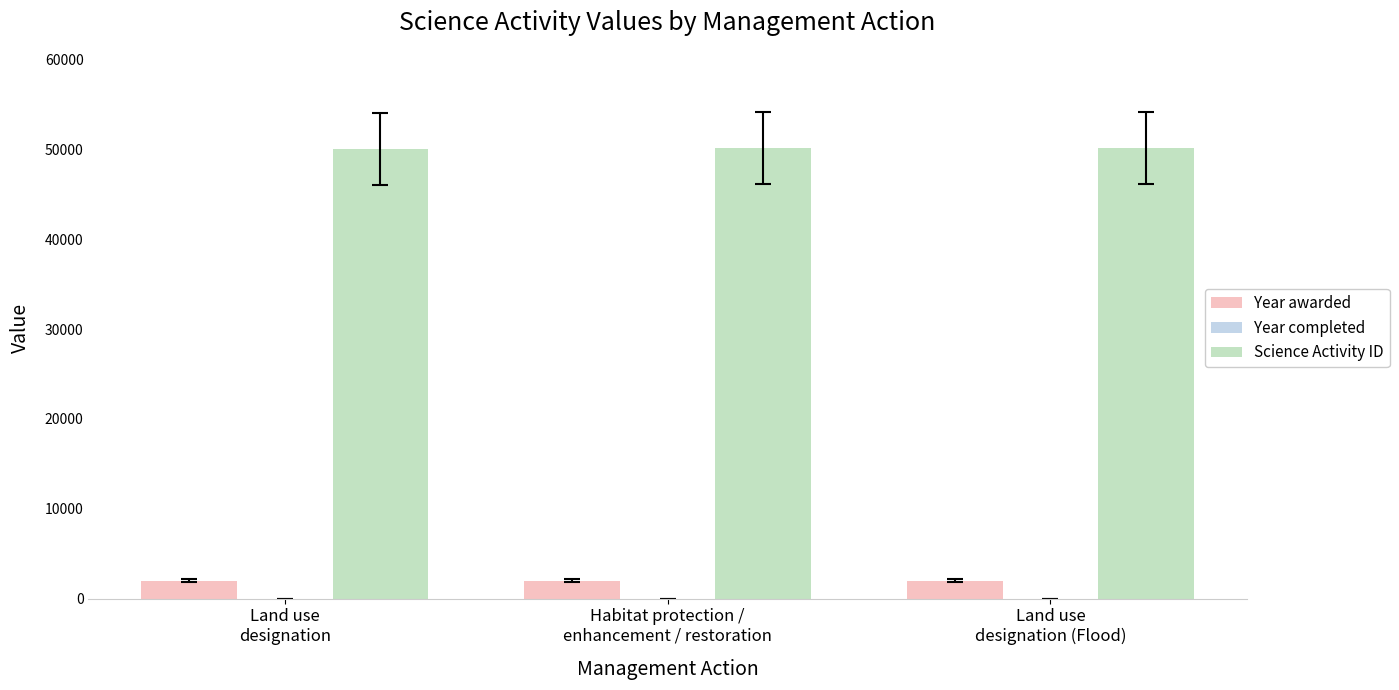

What position from the right is Land use
designation (Flood)?

1